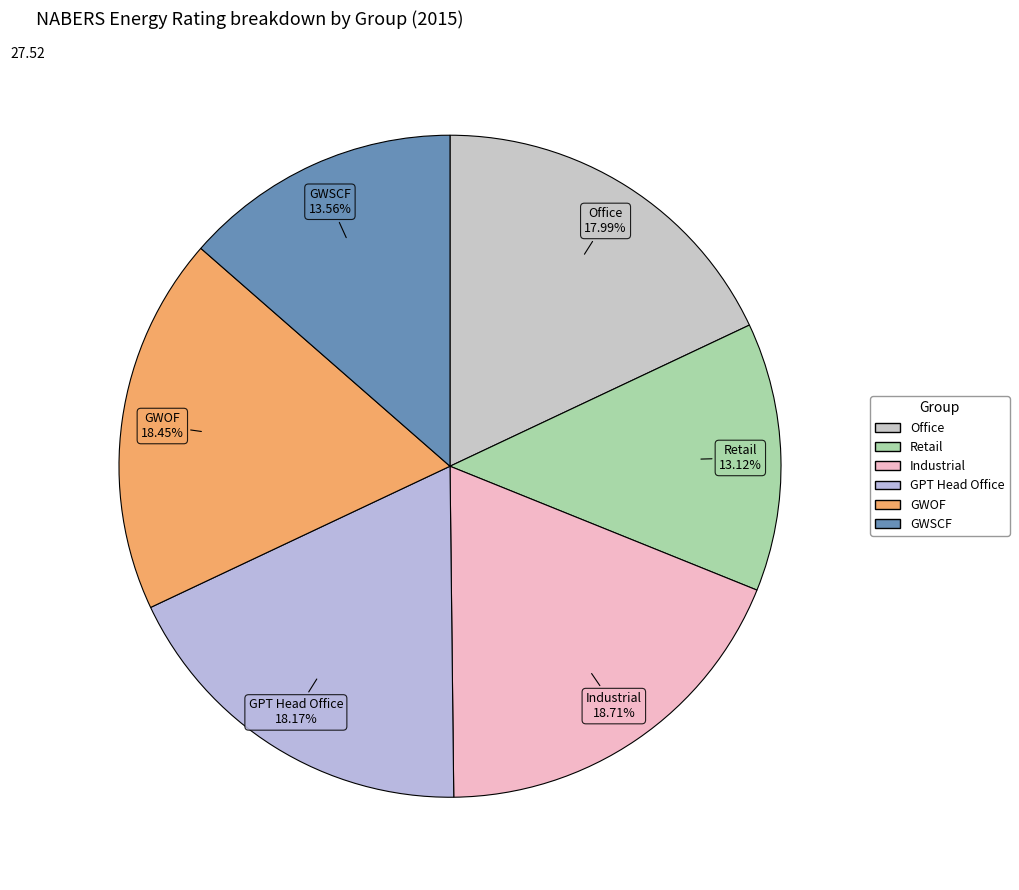

What percentage is the GWOF slice, to the nearest percent?

18%